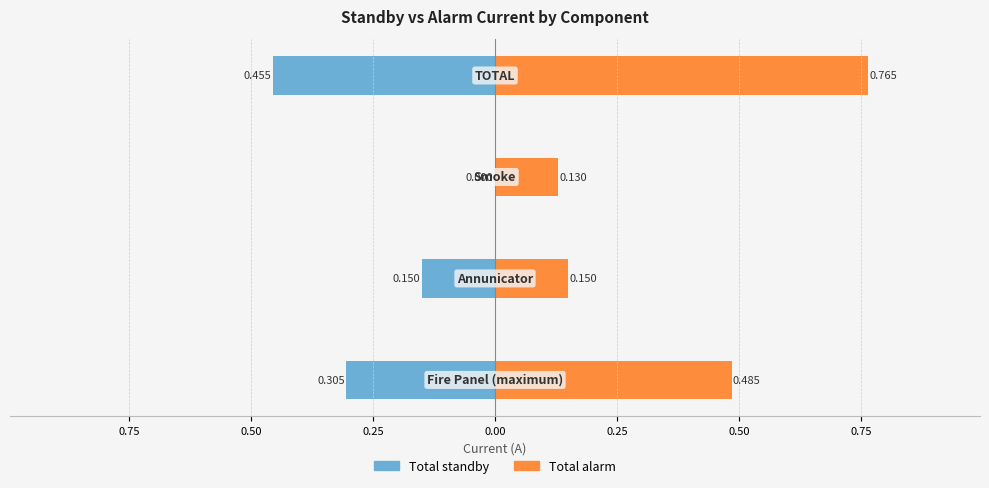

How many bars are there in total?

8